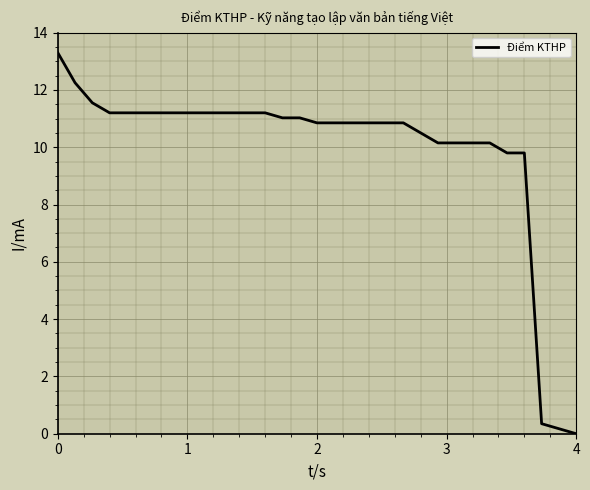

What is the difference between the maximum and minimum values?

13.3